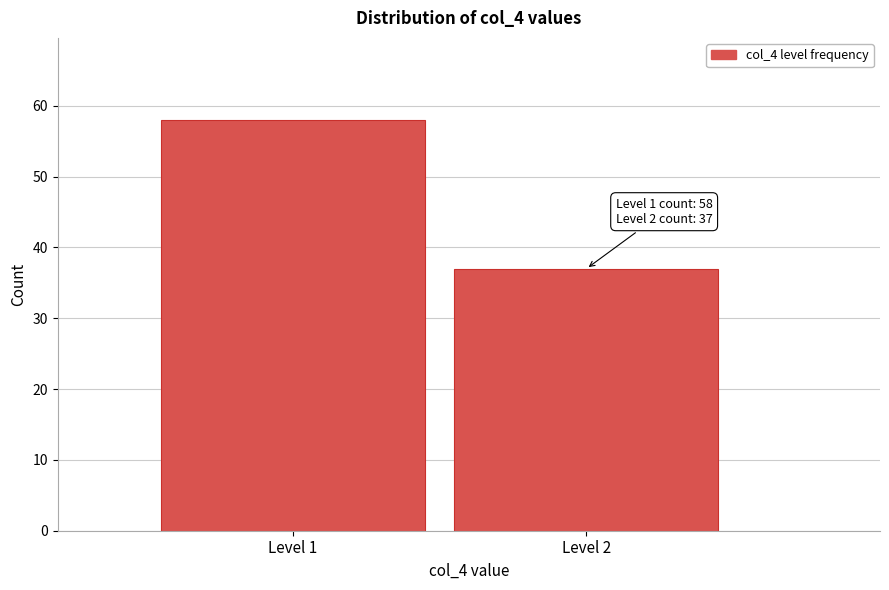

Reading right to left, list all the values displayed in this chart.

Level 2=37	Level 1=58